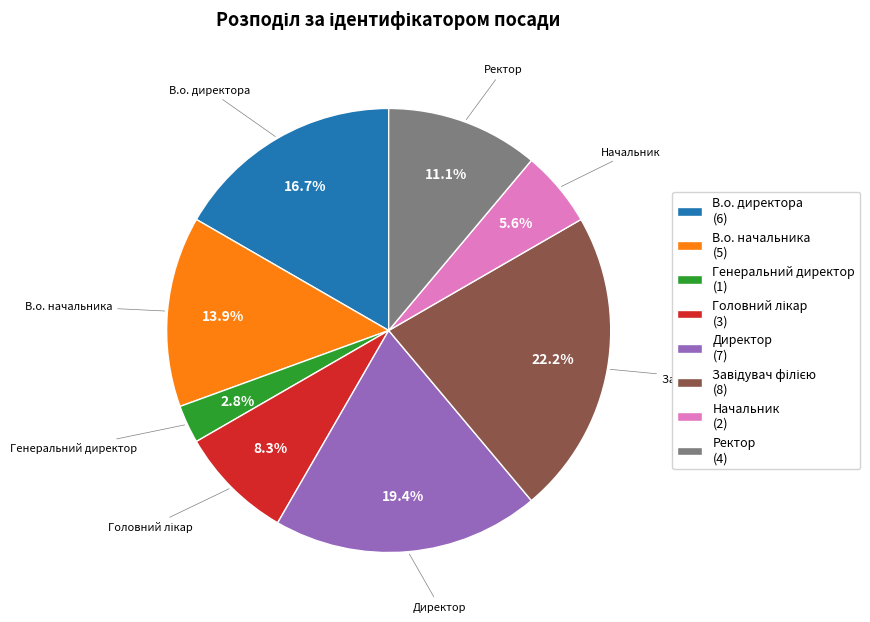

What portion of the pie excludes Начальник?

94.4%